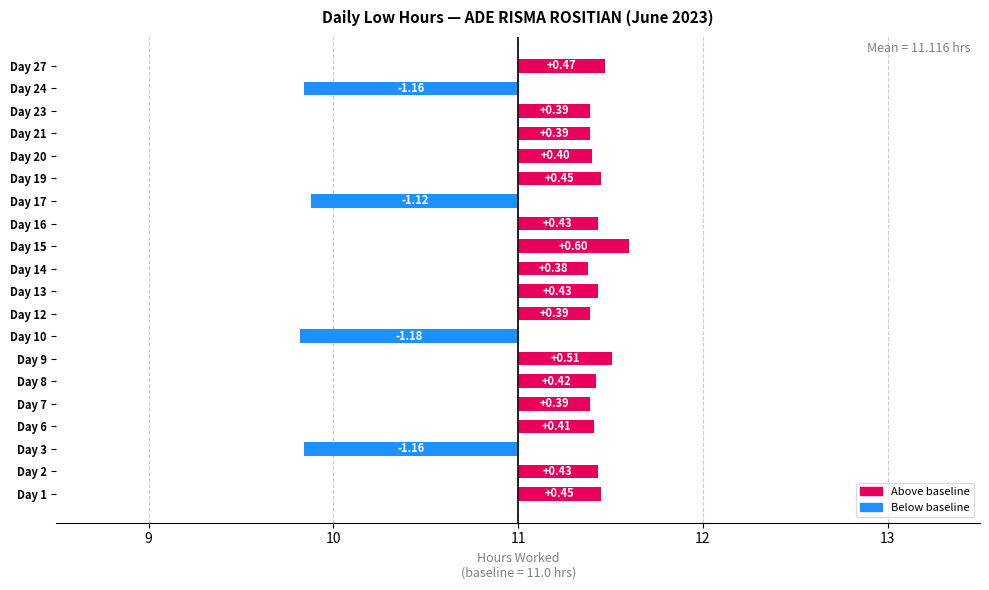

Reading left to right, extract all data points from this chart.

0.4	0.4	-1.2	0.4	0.4	0.4	0.5	-1.2	0.4	0.4	0.4	0.6	0.4	-1.1	0.4	0.4	0.4	0.4	-1.2	0.5